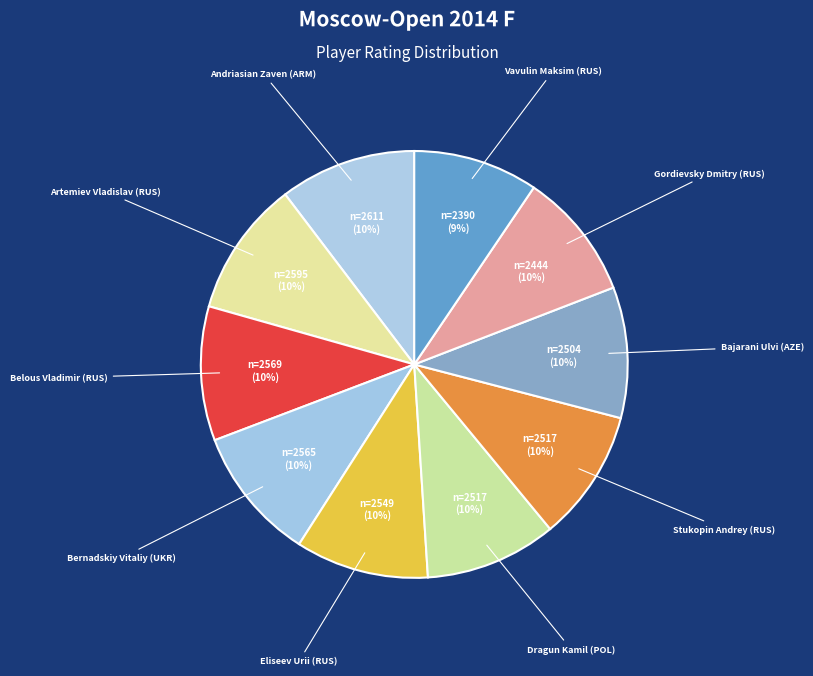

What is the ratio of the value at Bernadskiy Vitaliy (UKR) to the value at Belous Vladimir (RUS)?

1.0